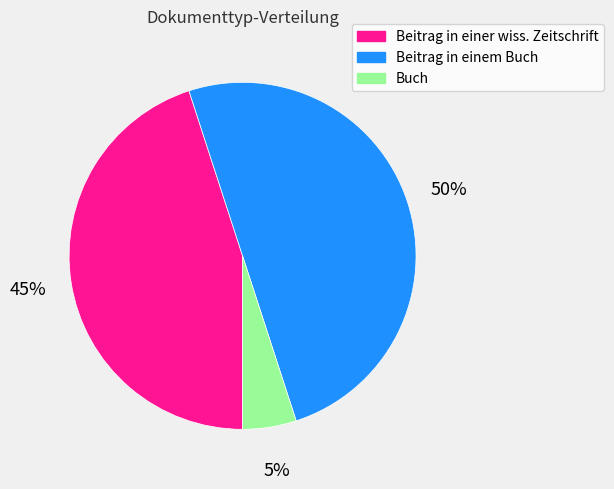

Rank the categories by value from highest to lowest.

Beitrag in einem Buch, Beitrag in einer wiss. Zeitschrift, Buch